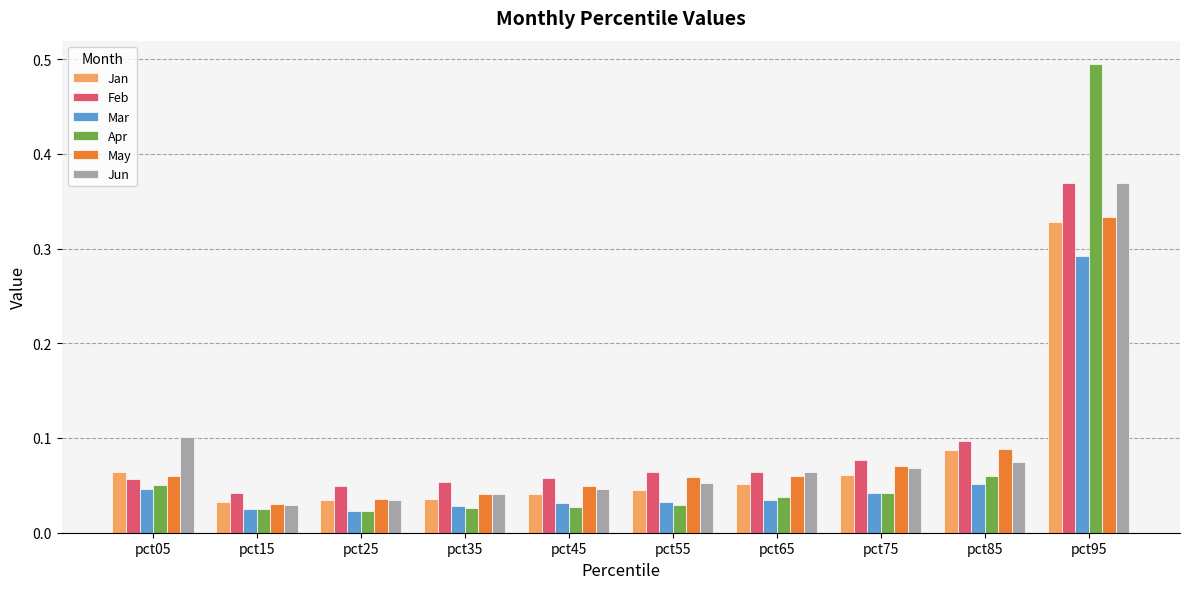

Which label corresponds to the largest value in the chart?

pct95